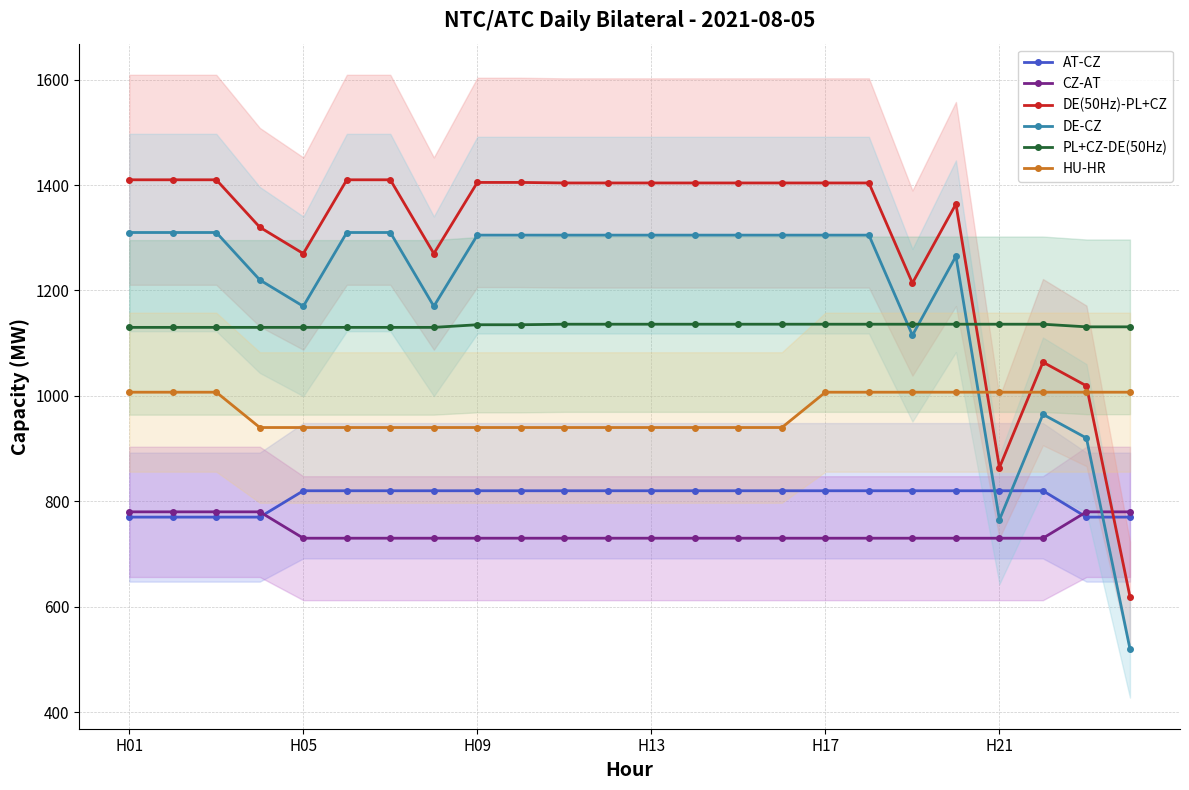

True or false: DE(50Hz)-PL+CZ has more than 0 points higher than both neighbors.

True